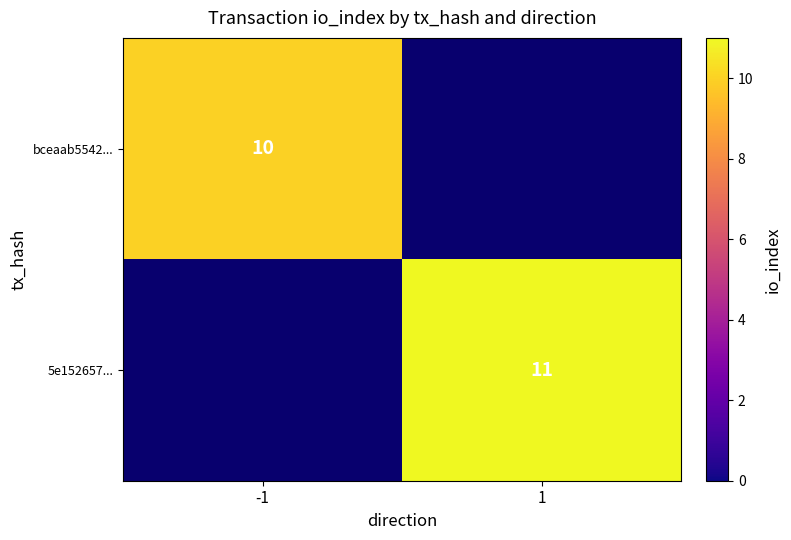

What is the maximum value shown in the chart?

11.0